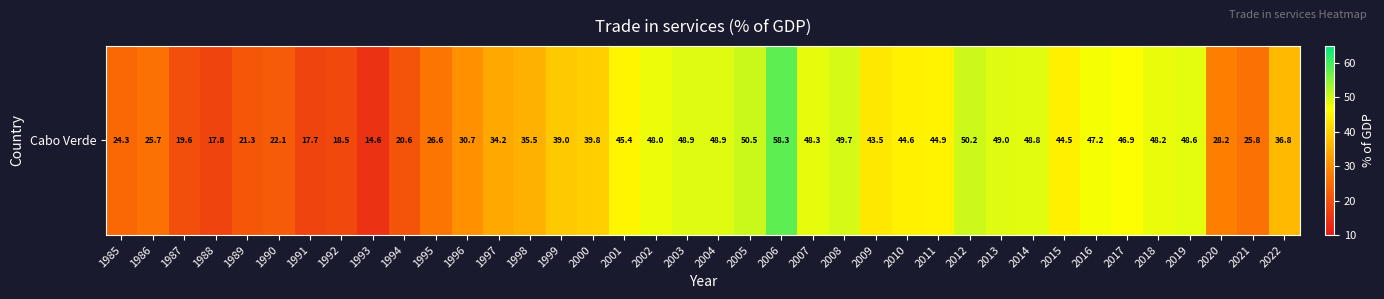

Reading left to right, what are all the values shown in this chart?

1985=24.3	1986=25.7	1987=19.6	1988=17.8	1989=21.3	1990=22.1	1991=17.7	1992=18.5	1993=14.6	1994=20.6	1995=26.6	1996=30.7	1997=34.2	1998=35.5	1999=39.0	2000=39.8	2001=45.4	2002=48.0	2003=48.9	2004=48.9	2005=50.5	2006=58.3	2007=48.3	2008=49.7	2009=43.5	2010=44.6	2011=44.9	2012=50.2	2013=49.0	2014=48.8	2015=44.5	2016=47.2	2017=46.9	2018=48.2	2019=48.6	2020=28.2	2021=25.8	2022=36.8